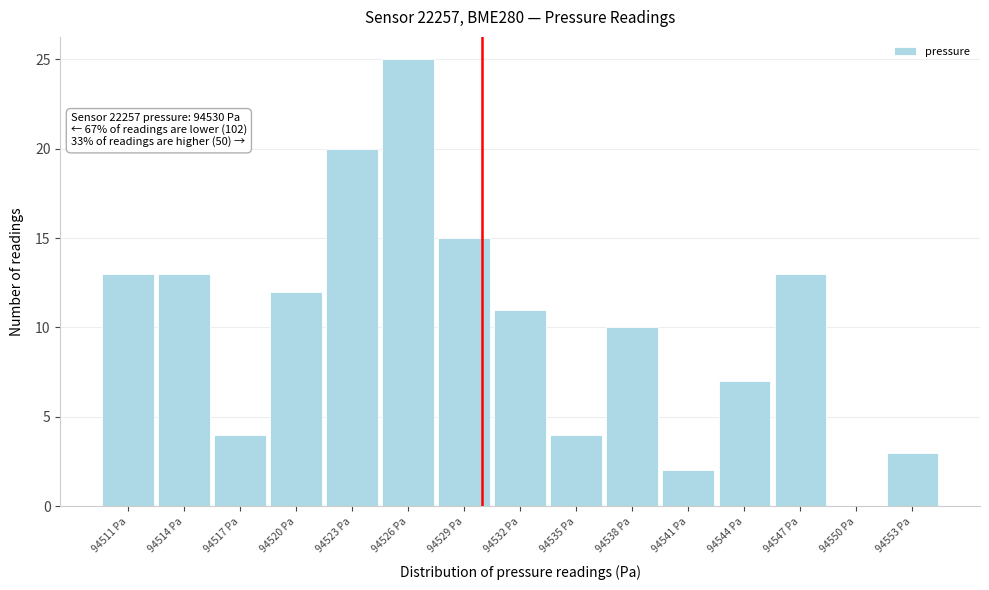

Over which range of the x-axis is the bar tallest?

94524.5 to 94527.5